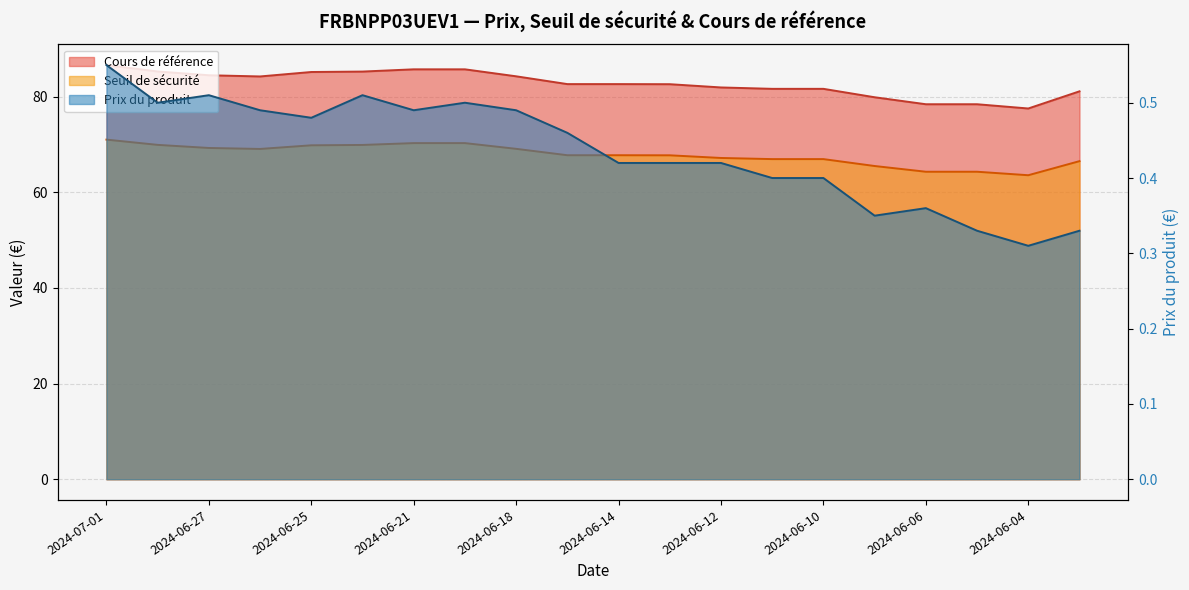

Count the number of data series in this chart.

3